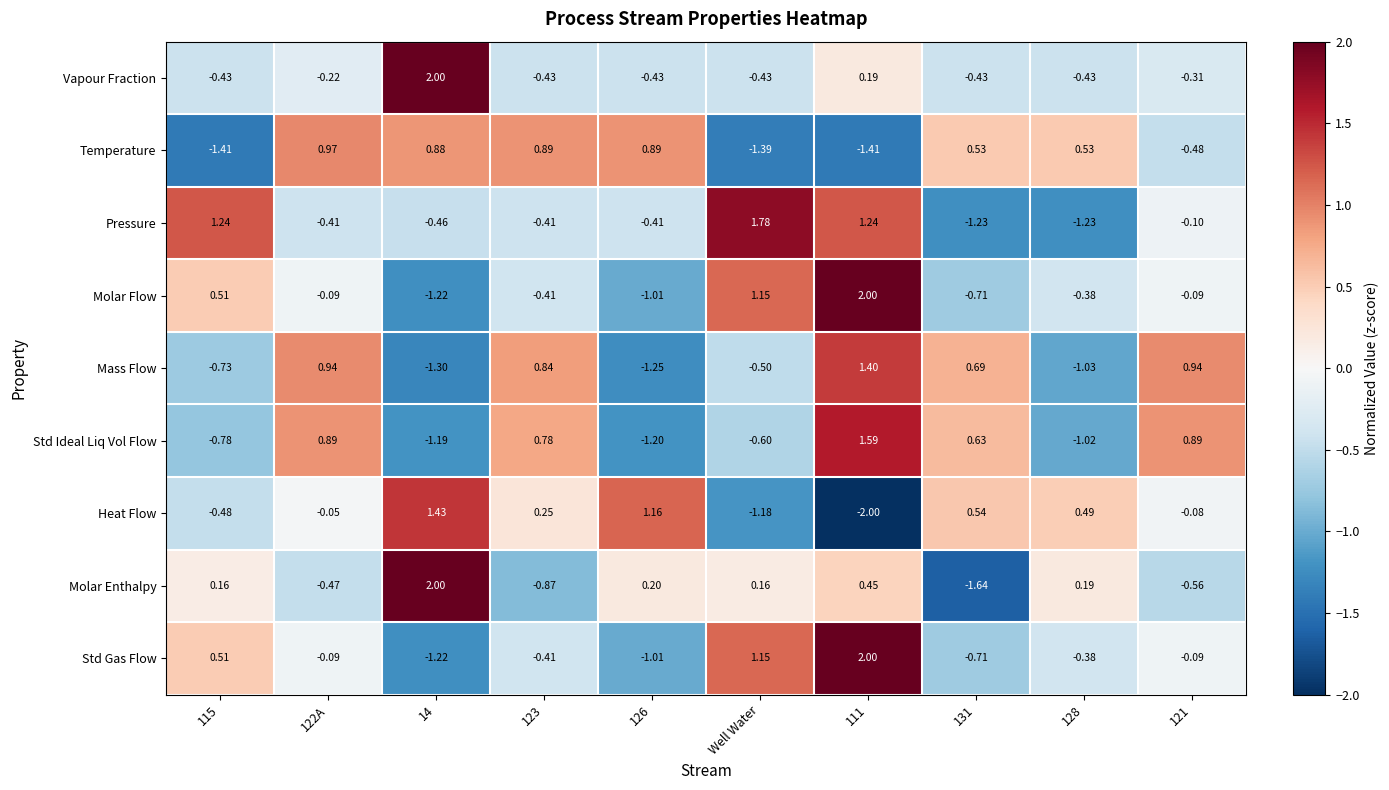

What is the spread (max minus min) of values at Well Water?

3.2